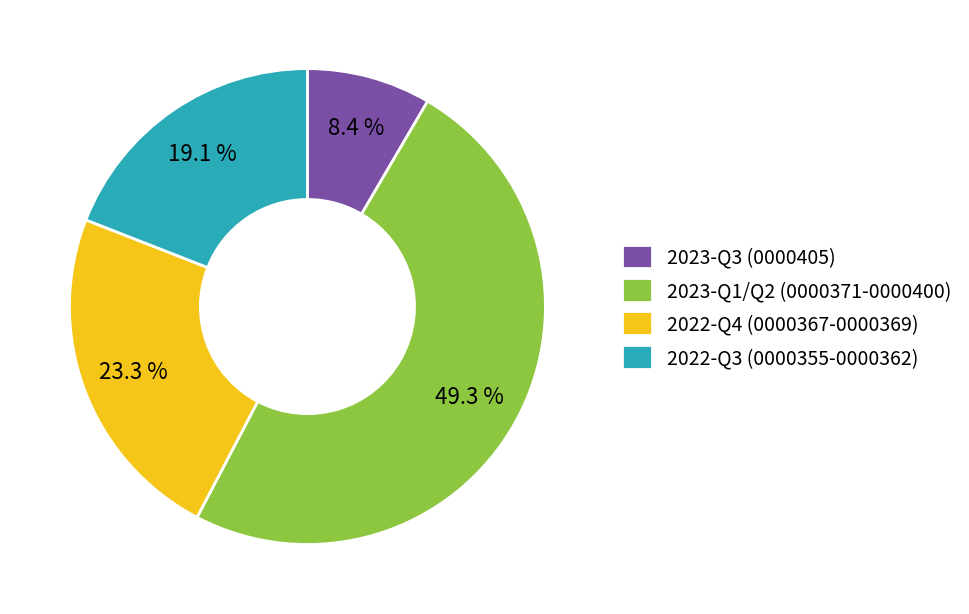

Is there a majority slice in this chart?

No